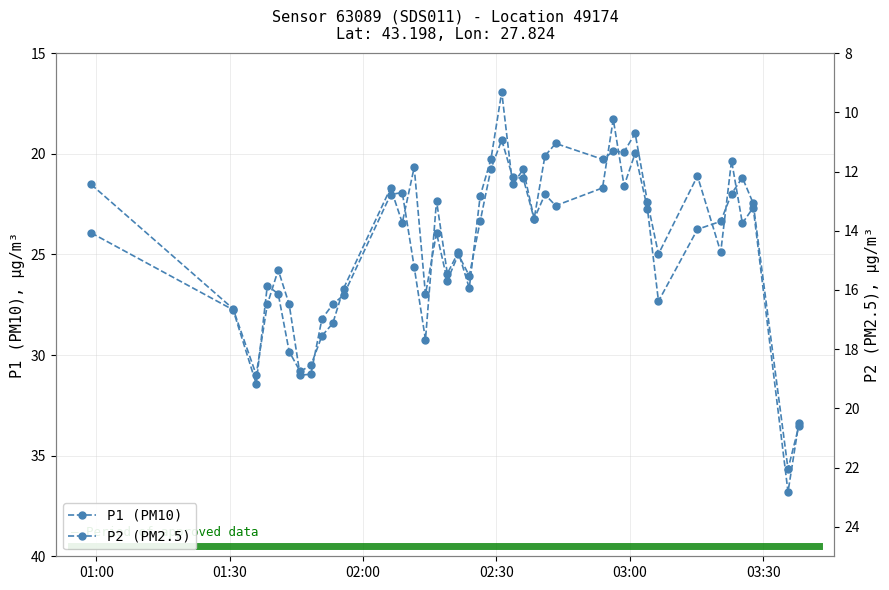

Is the value of P1 at 17 greater than the value of P2 at 22?

Yes